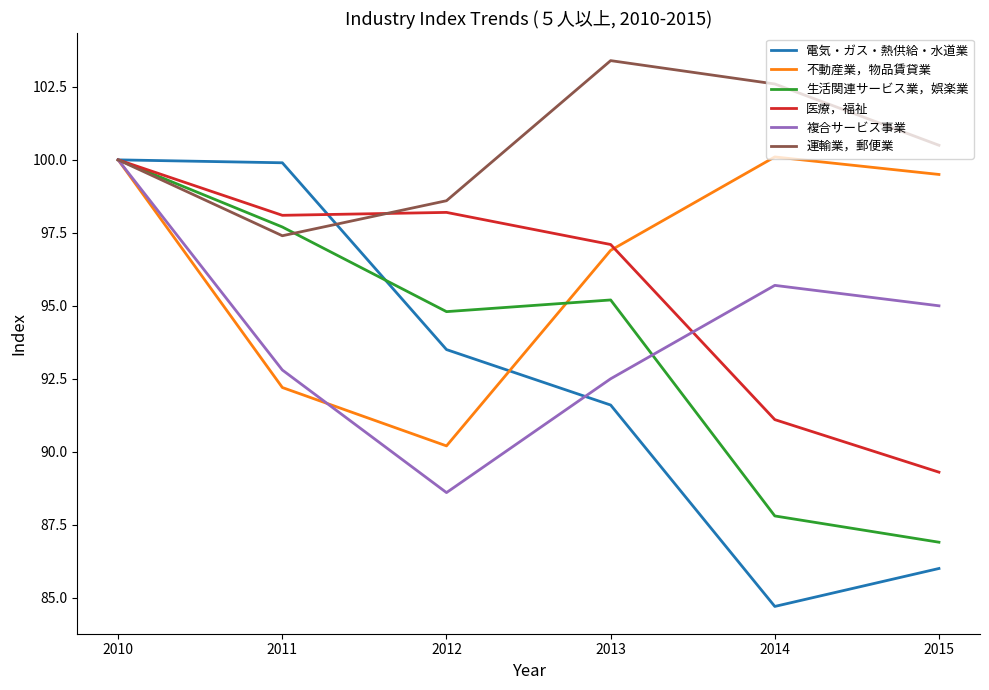

Which series changed the most between 2010 and 2011?

不動産業，物品賃貸業